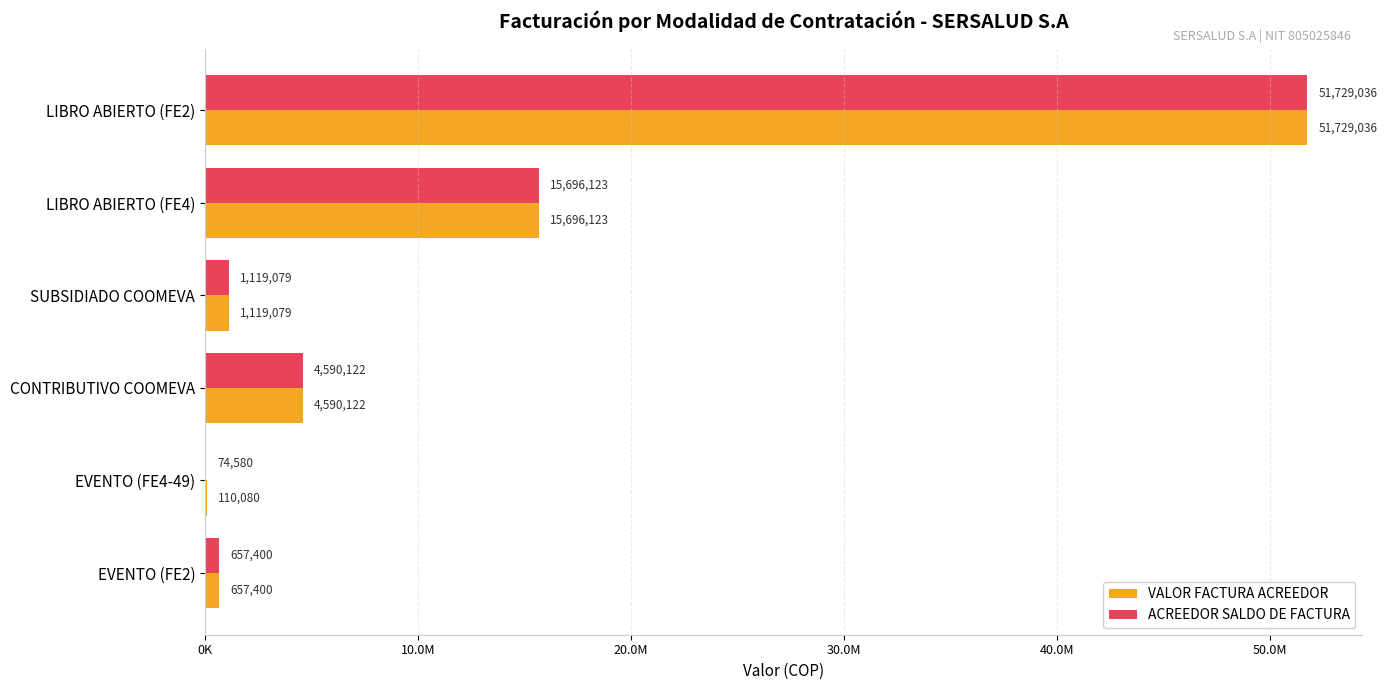

Which series has the largest total across all categories?

VALOR FACTURA ACREEDOR